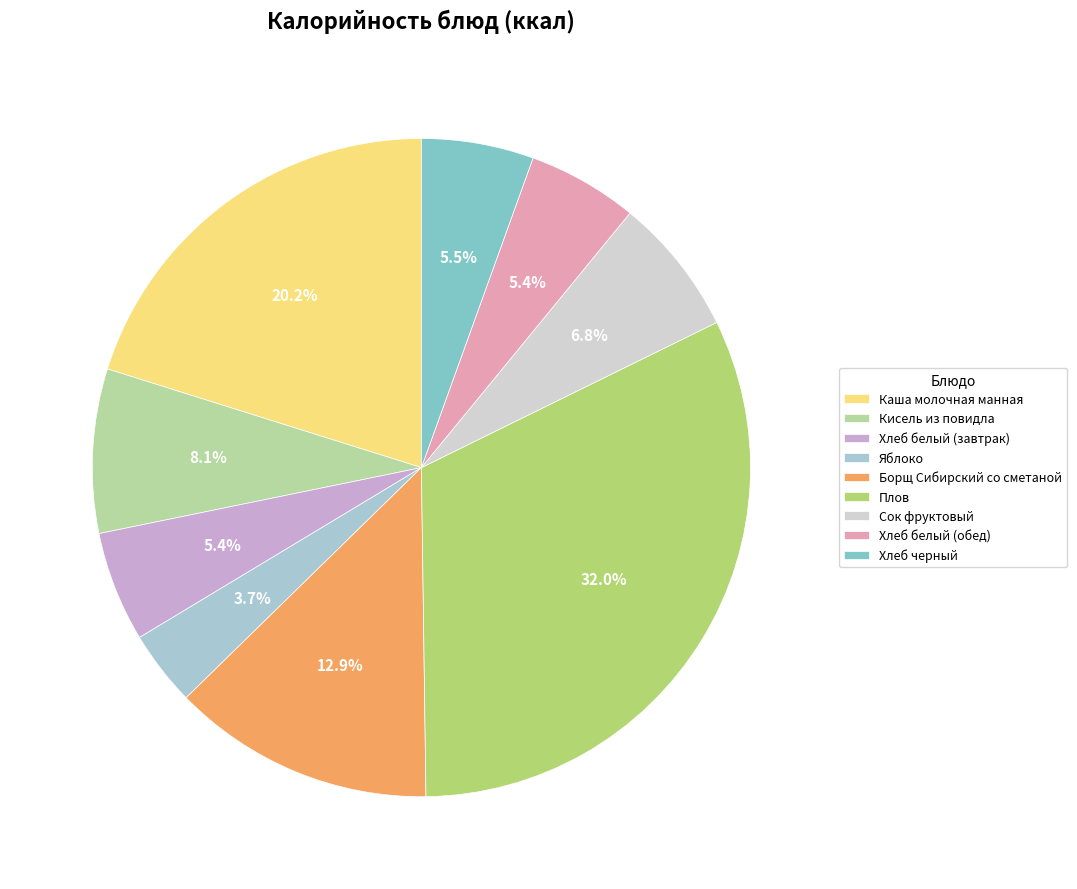

Approximately how many times larger is the value at Яблоко compared to Сок фруктовый?

0.5